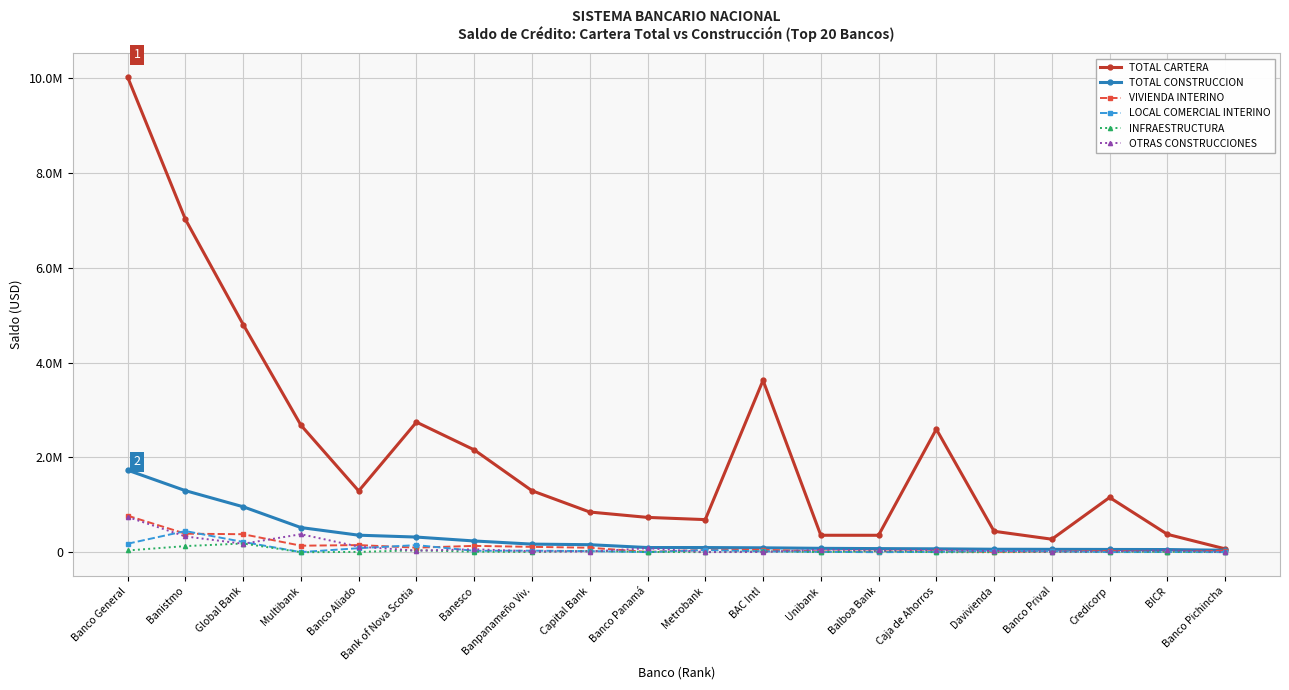

What is the difference between the highest and lowest values at Banistmo?

6893348.4